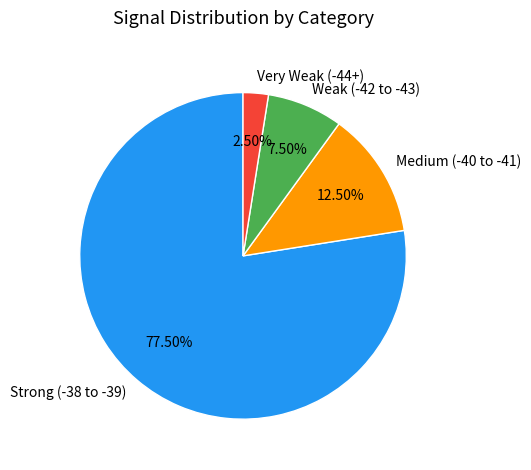

Approximately how many times larger is the value at Strong (-38 to -39) compared to Weak (-42 to -43)?

10.3